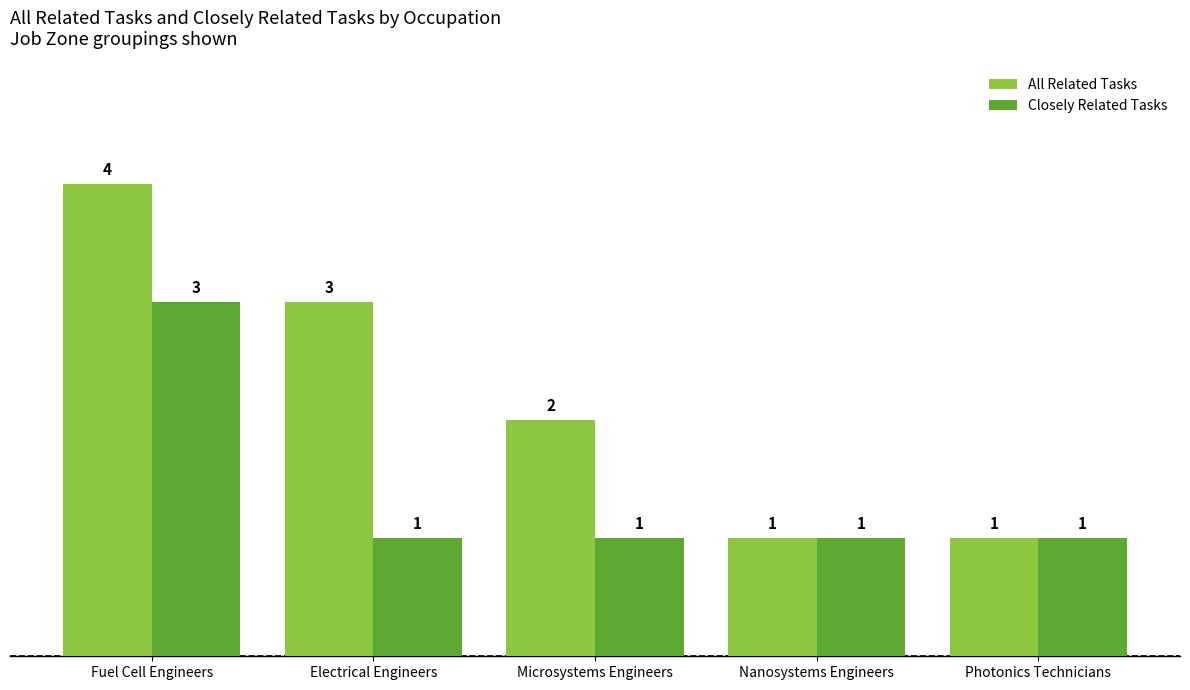

Rank the series by their maximum value, from lowest to highest.

Closely Related Tasks, All Related Tasks